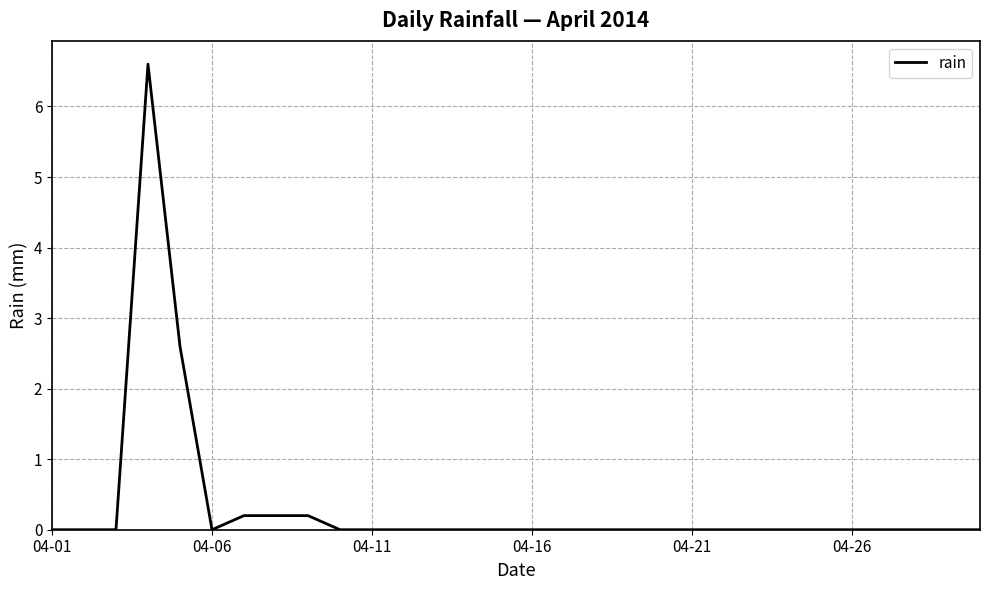

What is the difference between the maximum and minimum values?

6.6